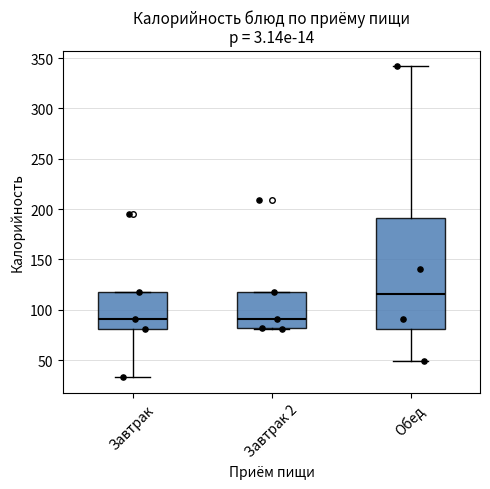

Which box is the tallest, from its lower edge to its upper edge?

Обед